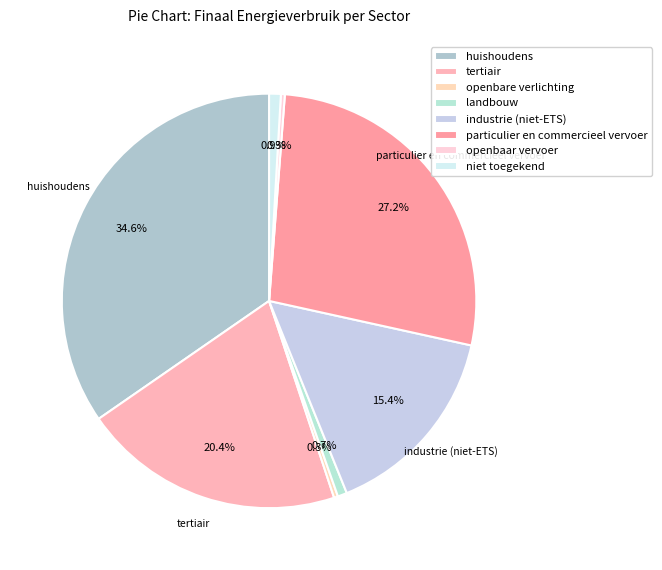

Which category has the biggest portion of the pie?

huishoudens